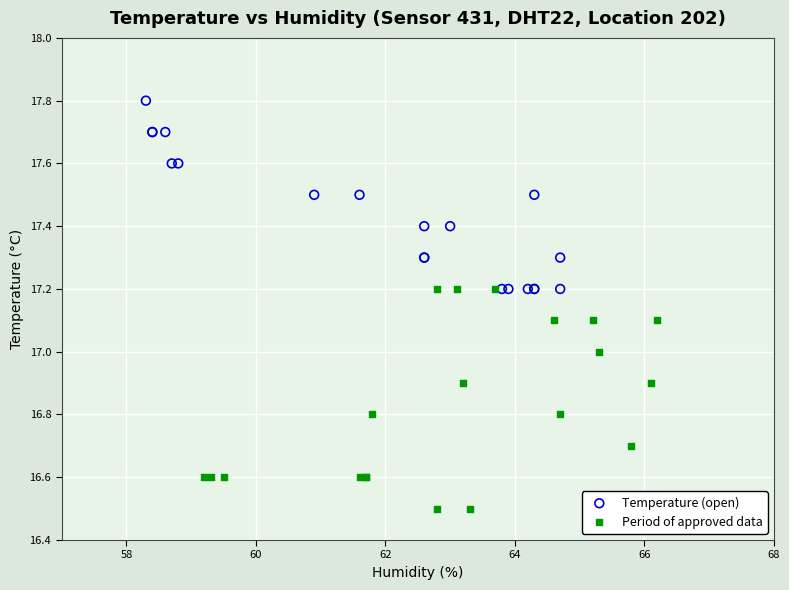

Which series has the largest Y range (max minus min)?

Period of approved data